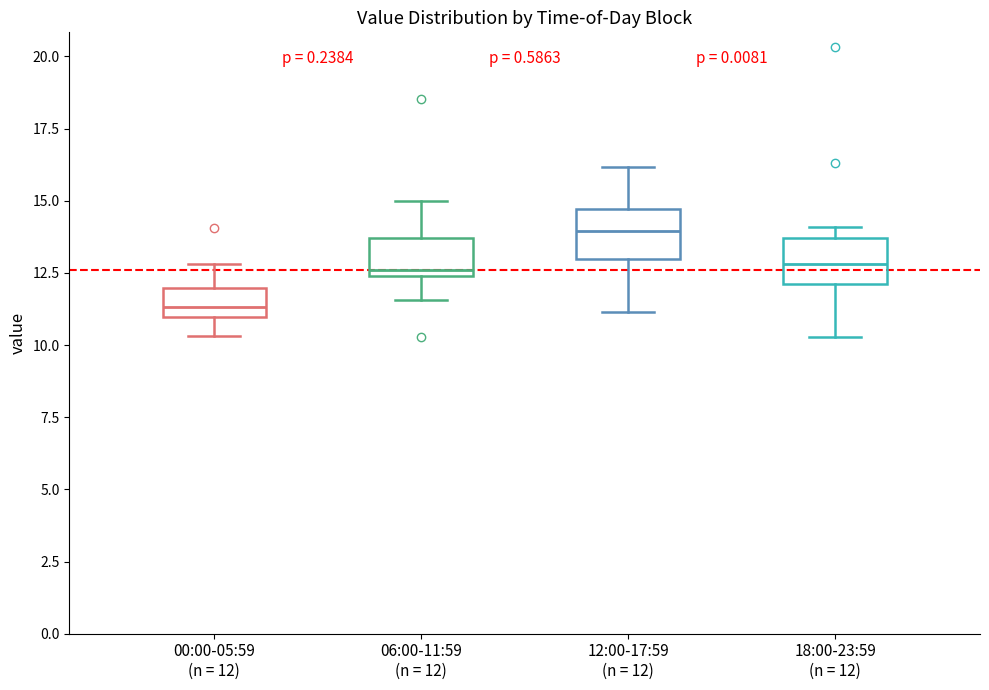

Reading left to right, read every box against the y-axis: the position of its median line, the range the box covers, and the ends of its whiskers. The values are not printed on the chart, so give them approximately, as read against the axis.

00:00-05:59 (n = 12): median 11.5, box 11.0 to 12.0, whiskers 10.5 to 13.0
06:00-11:59 (n = 12): median 12.5 (just above the box's lower edge), box 12.5 to 13.5, whiskers 11.5 to 15.0
12:00-17:59 (n = 12): median 14.0, box 13.0 to 14.5, whiskers 11.0 to 16.0
18:00-23:59 (n = 12): median 13.0, box 12.0 to 13.5, whiskers 10.5 to 14.0